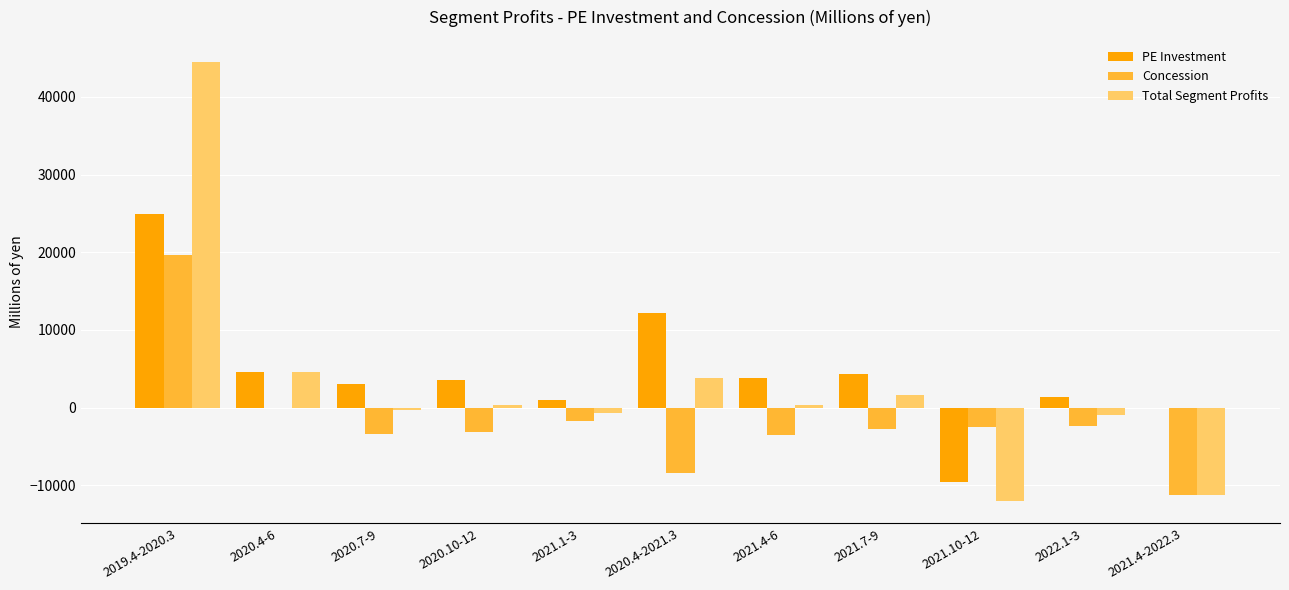

What is the highest value of the Total Segment Profits series?

44508